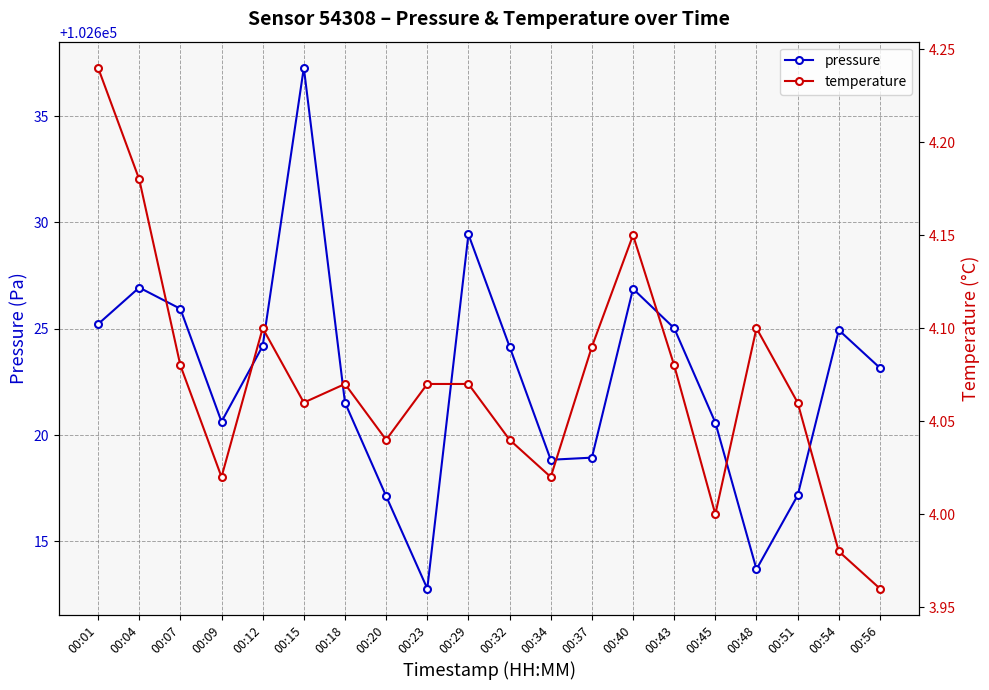

In temperature, how many points are lower than both neighbors (excluding endpoints)?

5